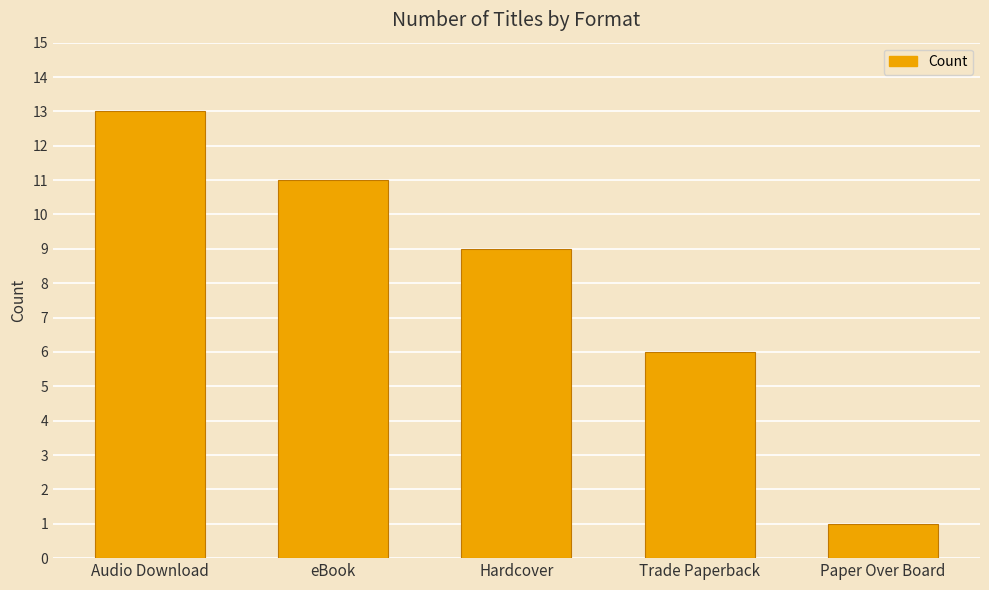

Is it true that the value at Hardcover is 3?

False